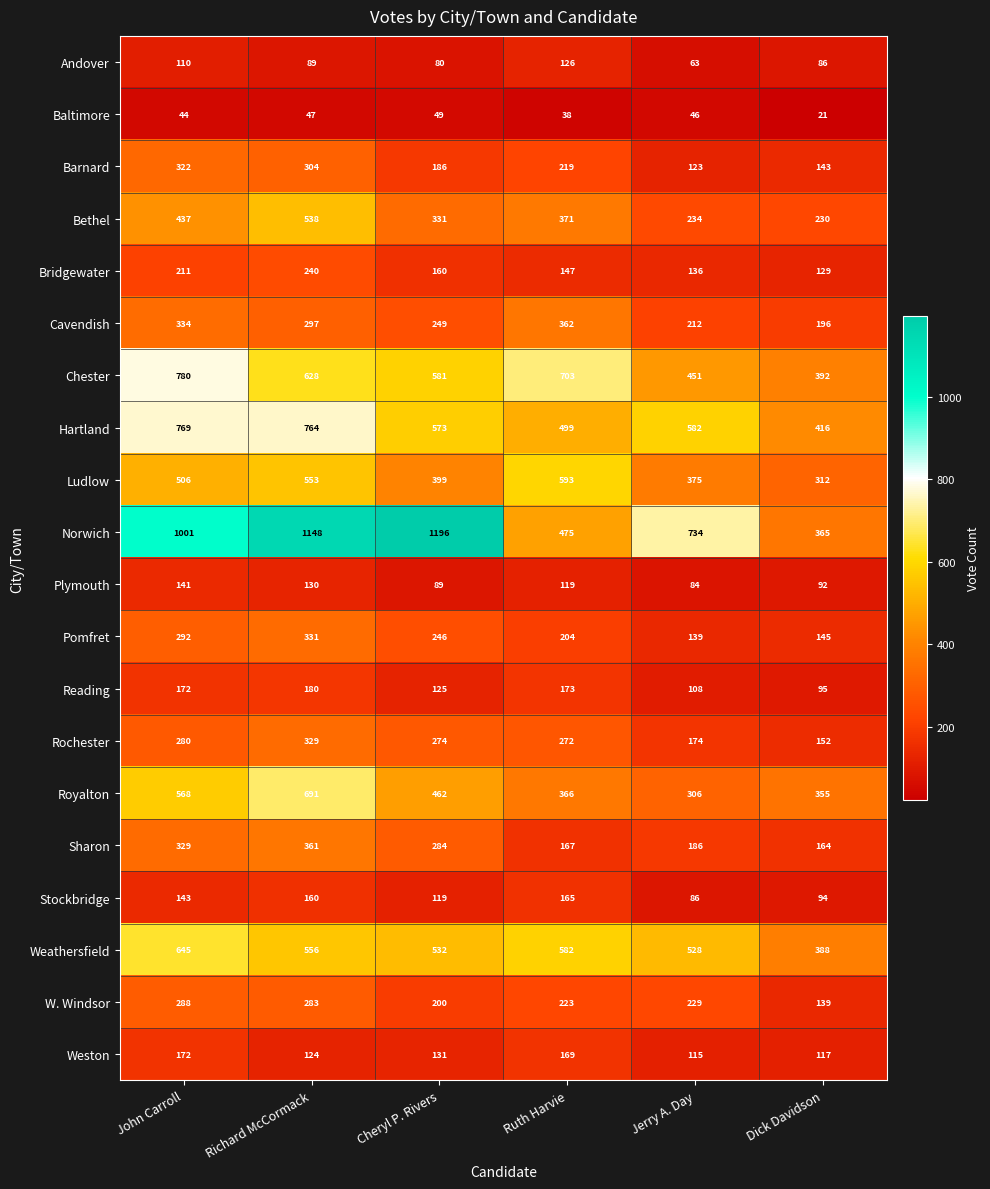

Is the value of Bethel at Cheryl P. Rivers greater than the value of Andover at Dick Davidson?

Yes